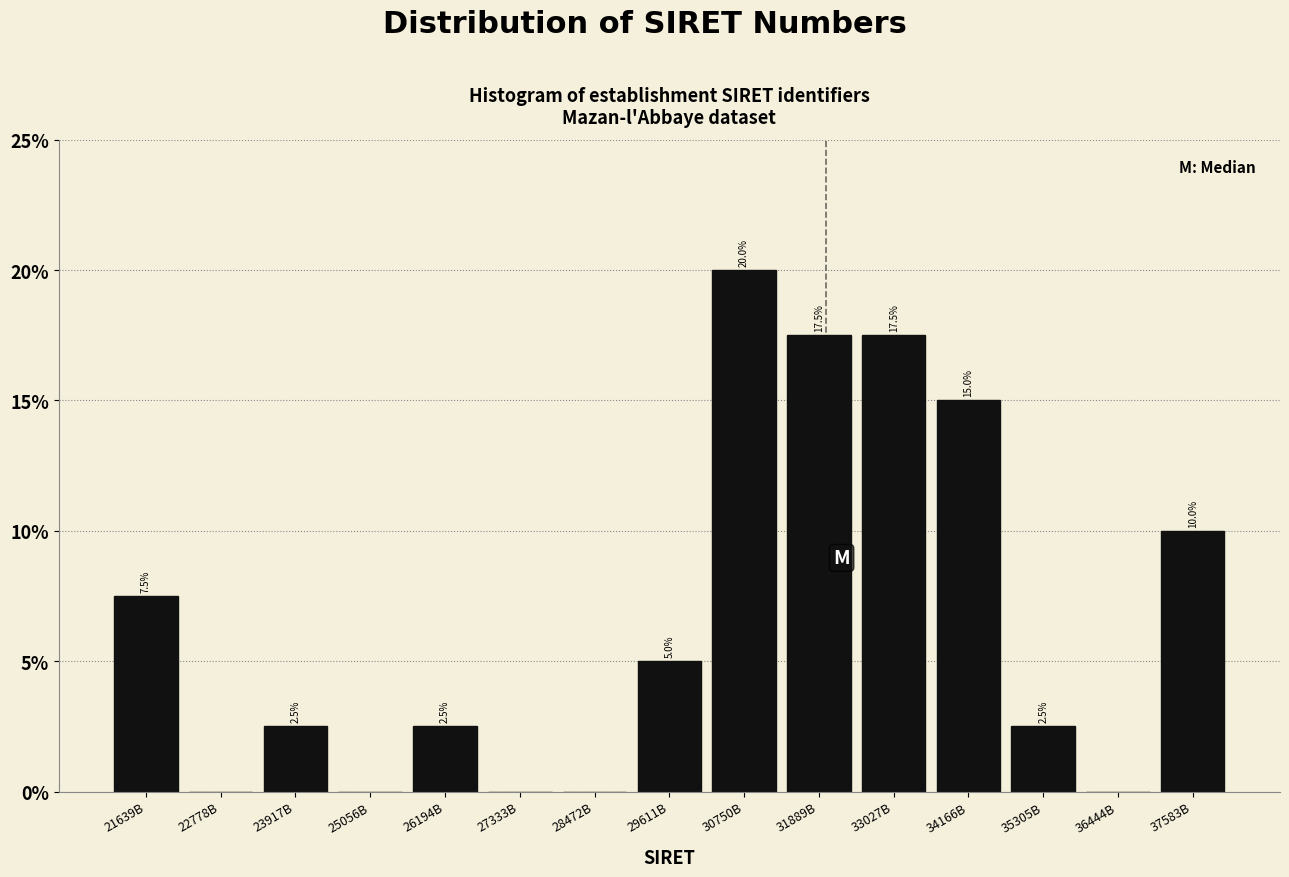

Reading right to left, extract all data points from this chart.

37583B=10.0	36444B=0.0	35305B=2.5	34166B=15.0	33027B=17.5	31889B=17.5	30750B=20.0	29611B=5.0	28472B=0.0	27333B=0.0	26194B=2.5	25056B=0.0	23917B=2.5	22778B=0.0	21639B=7.5